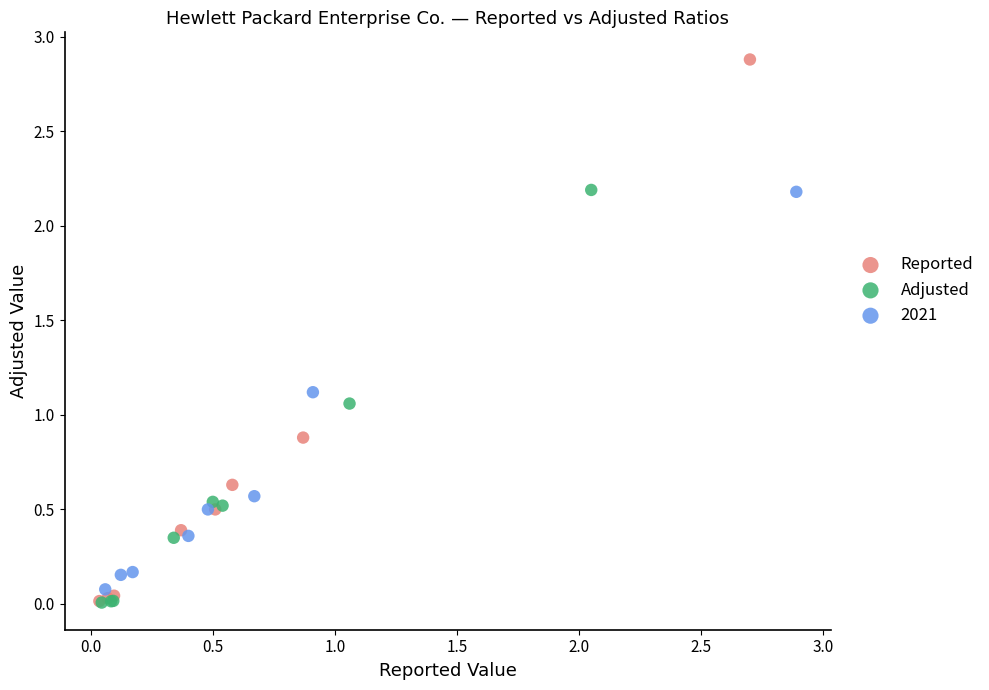

What are all the series names shown in the legend?

Reported, Adjusted, 2021